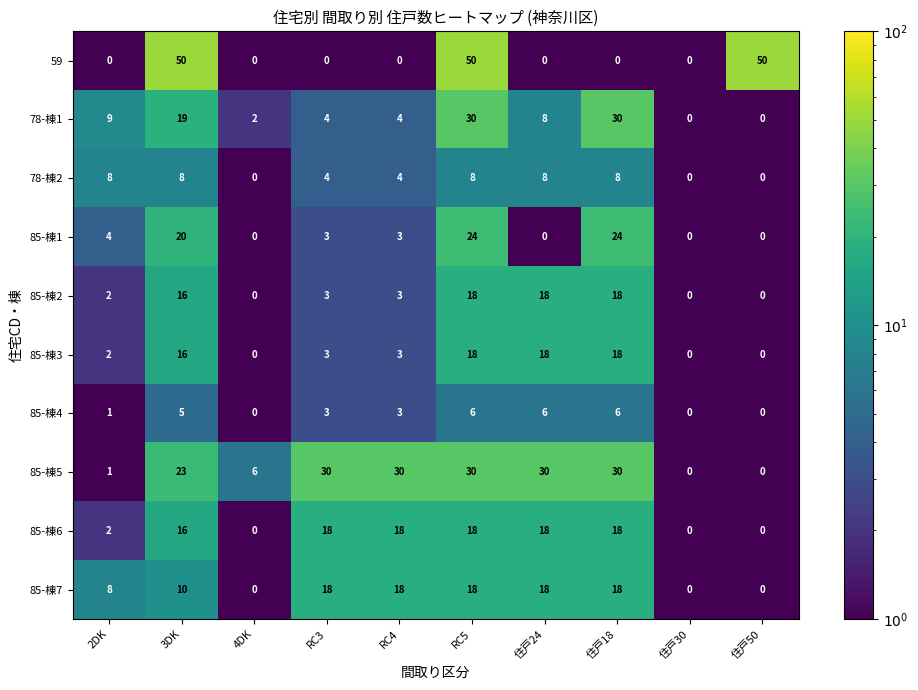

What is the sum of the 78-棟1 values at 2DK and 住戸18?

39